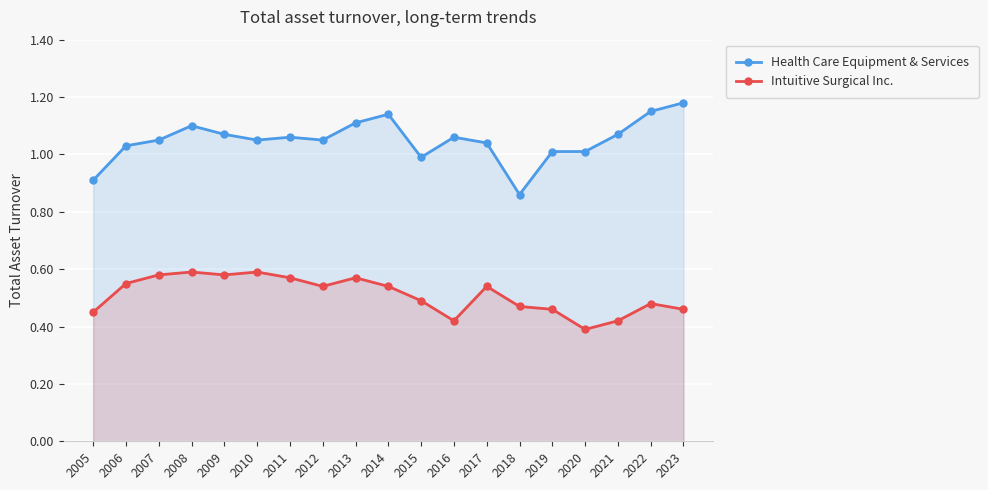

What is the difference between the maximum and second lowest values in the Health Care Equipment & Services series?

0.3